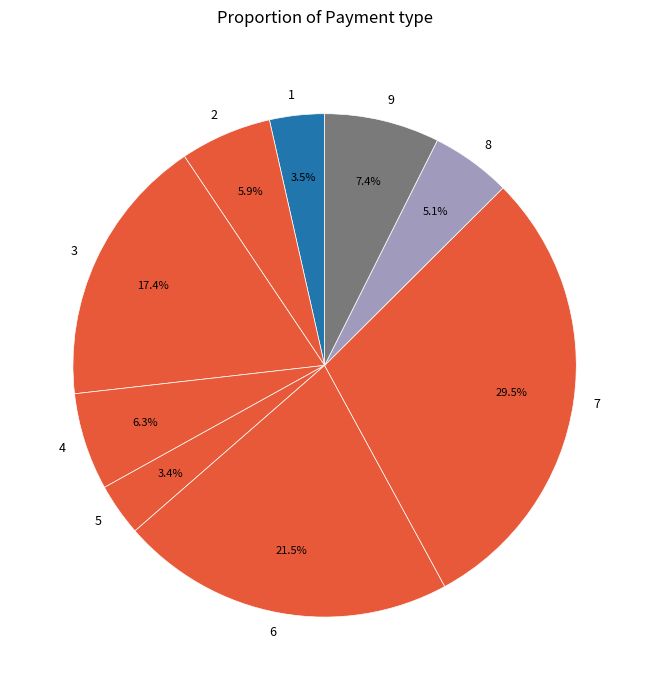

Which slice is the largest?

7